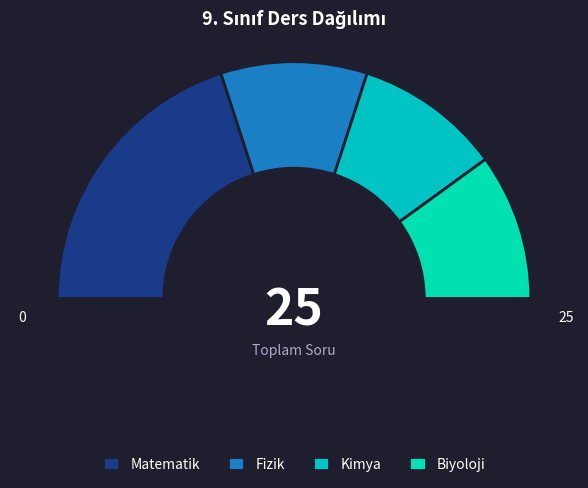

Which slice is the smallest?

Fizik